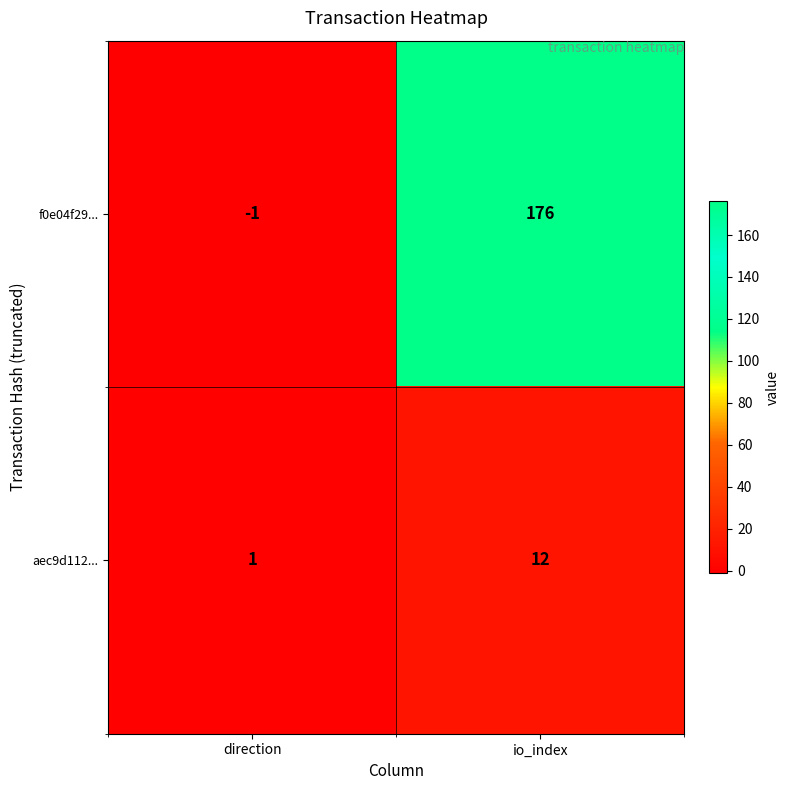

Reading left to right, what are all the values shown in this chart?

f0e04f29...: direction=-1	io_index=176
aec9d112...: direction=1	io_index=12